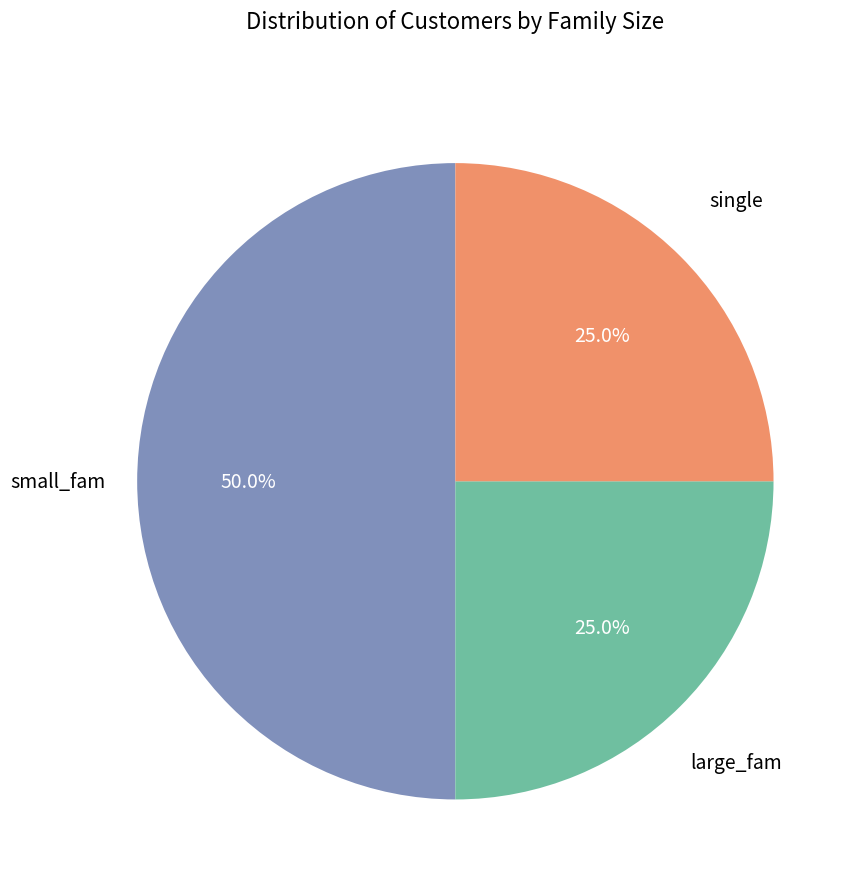

How many slices are in this pie chart?

3